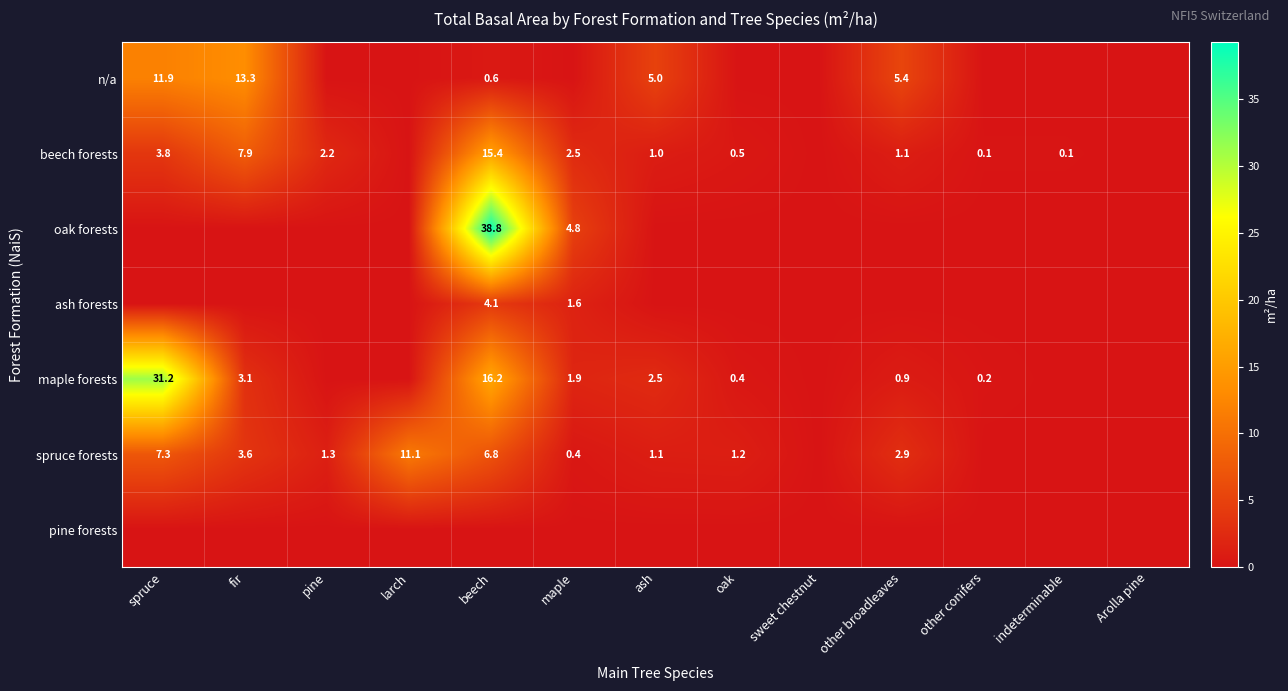

What is the sum of the maple forests values at maple and other broadleaves?

2.8